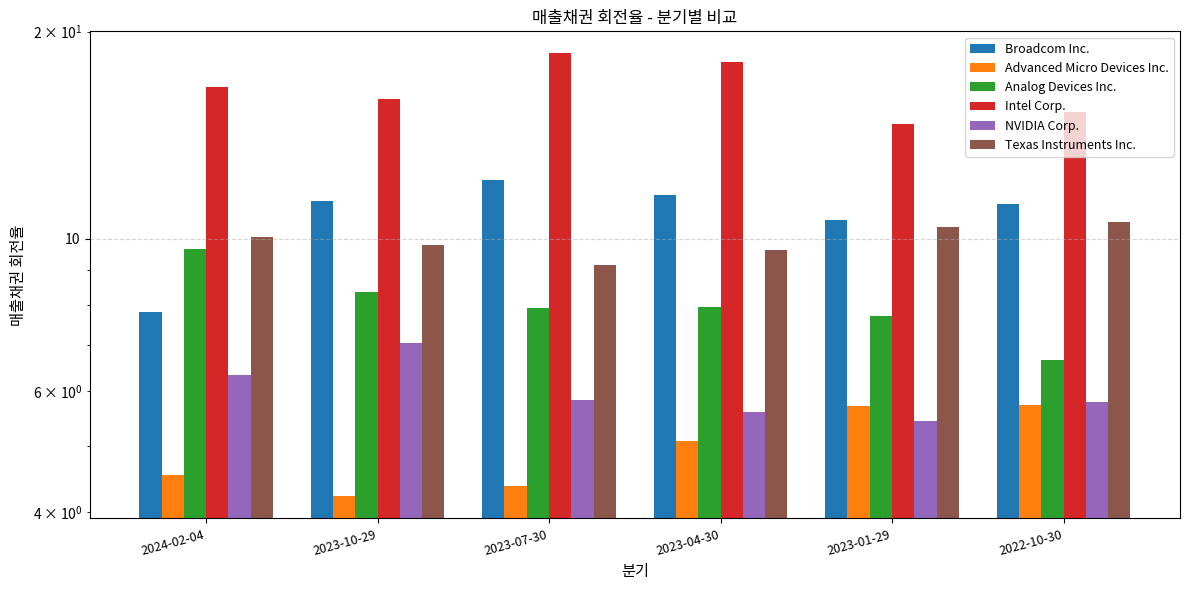

How many groups of bars are there?

6